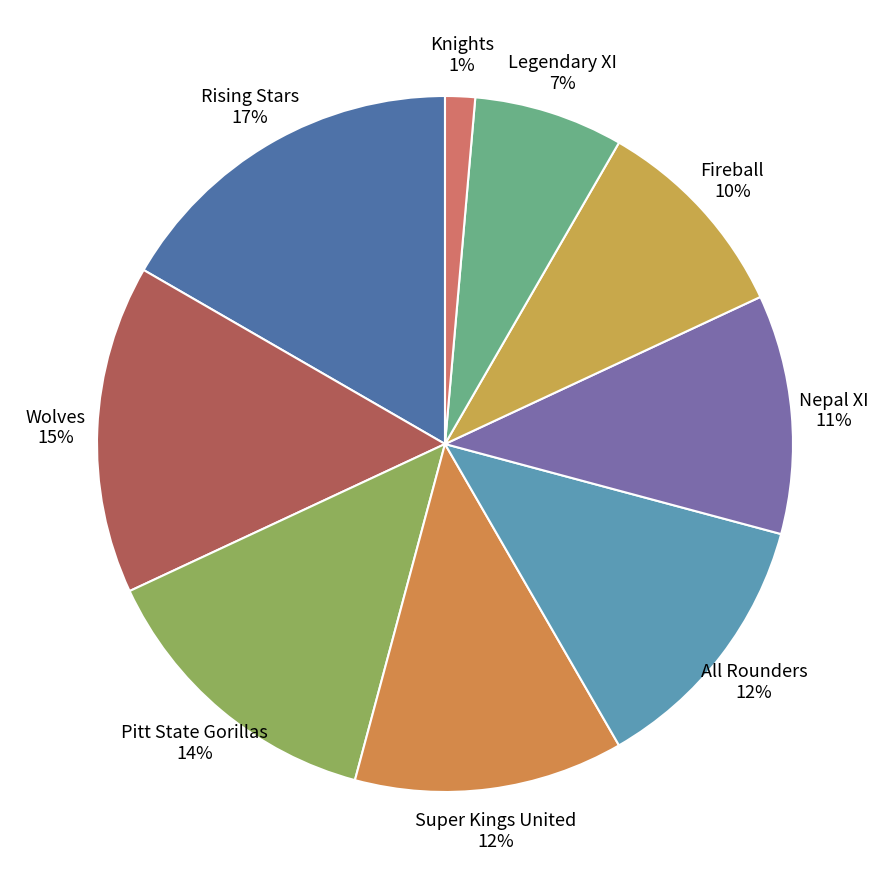

Does Fireball account for over 50% of the chart?

No